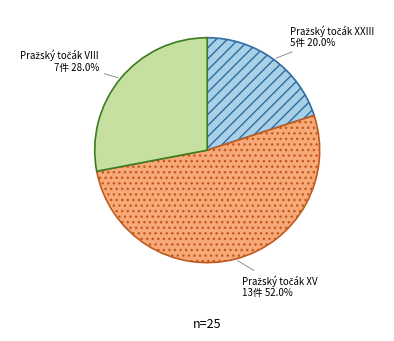

Is there a majority slice in this chart?

Yes